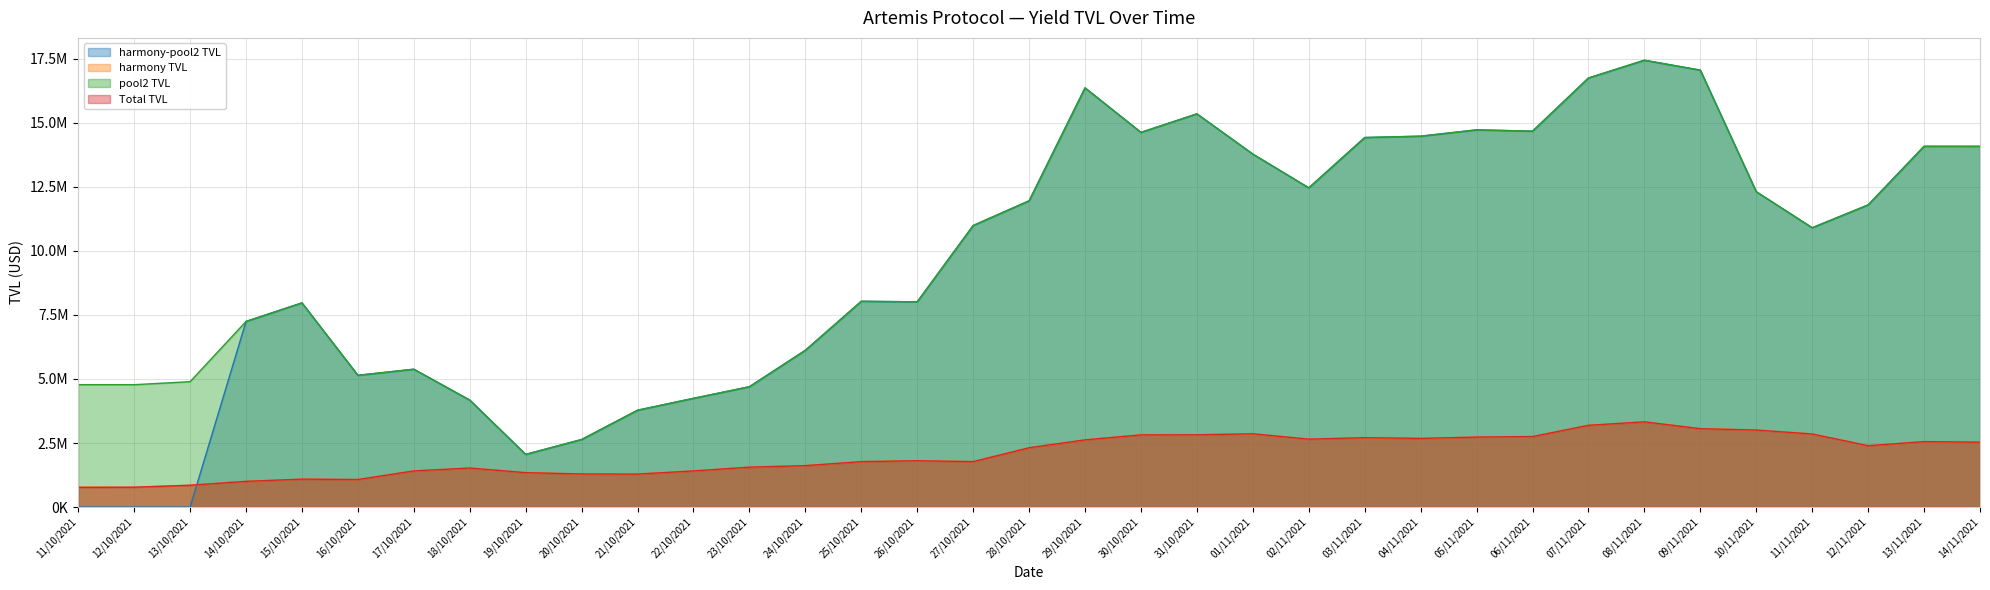

True or false: Total TVL has a value of 595119.1 at 16/10/2021.

False